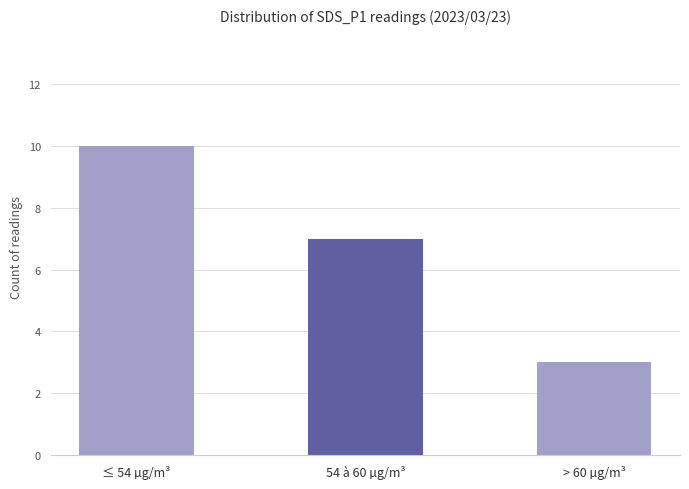

Which has a higher value, 54 à 60 µg/m³ or > 60 µg/m³?

54 à 60 µg/m³